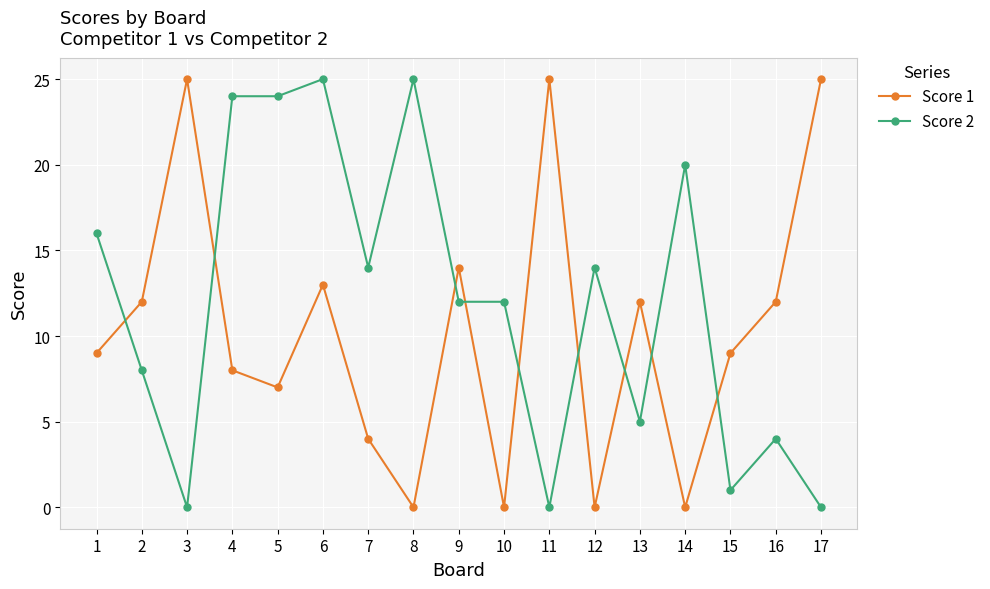

What is the difference between the Score 1 values at 5 and 9?

7